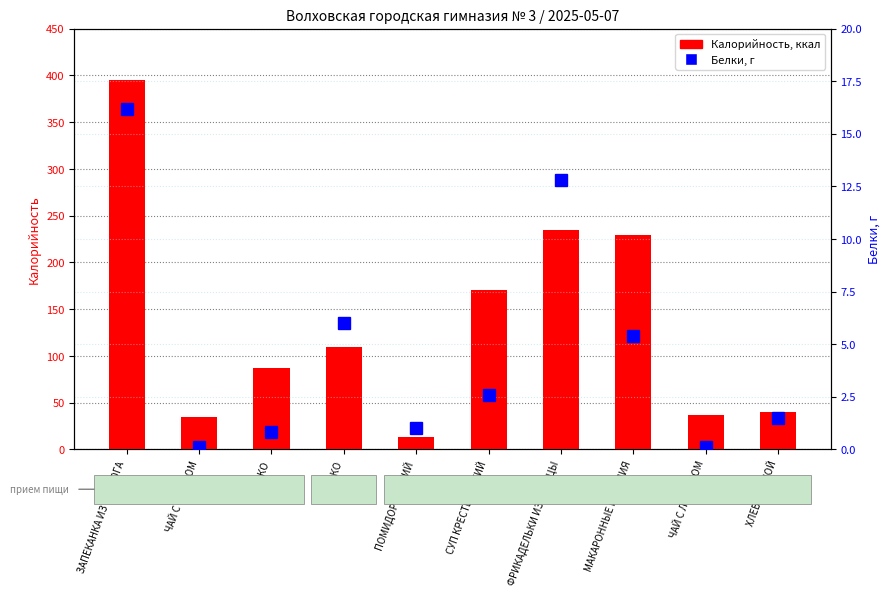

What position from the right is СУП КРЕСТЬЯНСКИЙ?

5